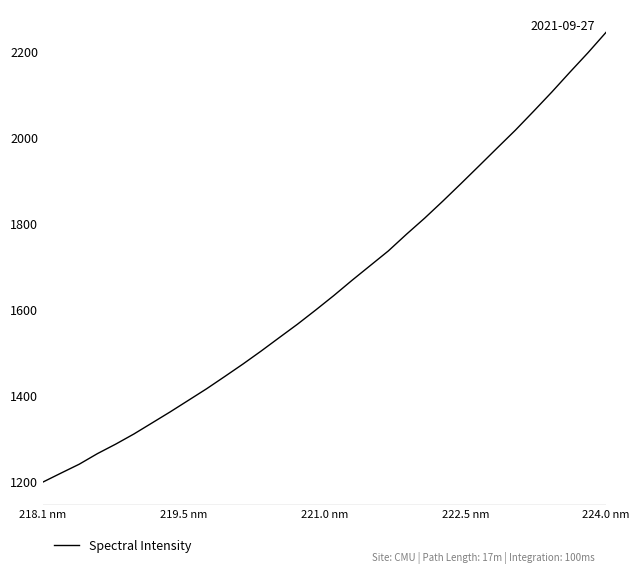

What is the minimum value shown in the chart?

1199.1